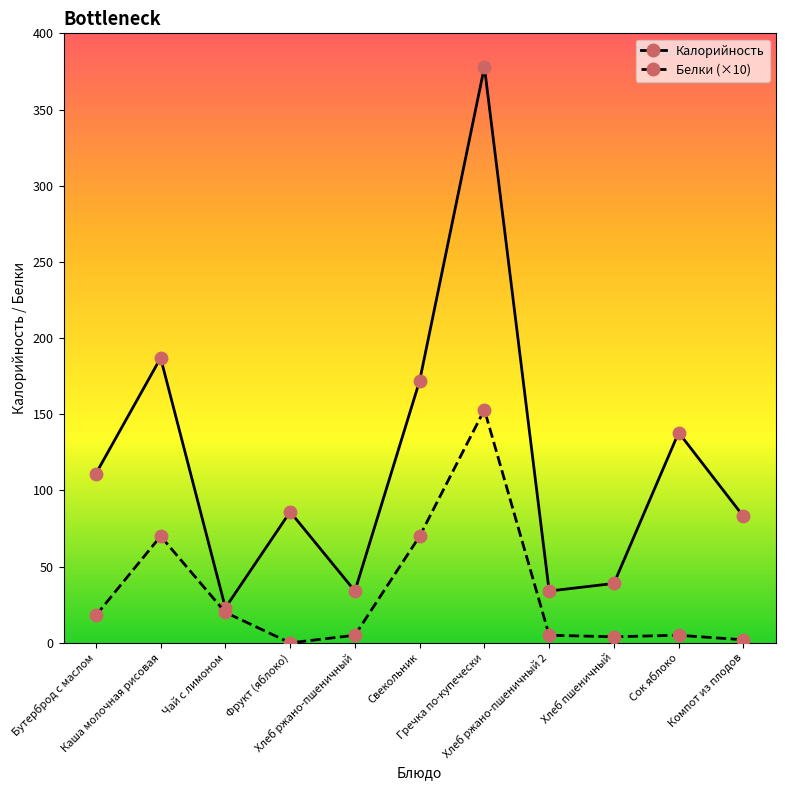

The Калорийность series shows 34 at Хлеб ржано-пшеничный 2. True or false?

True